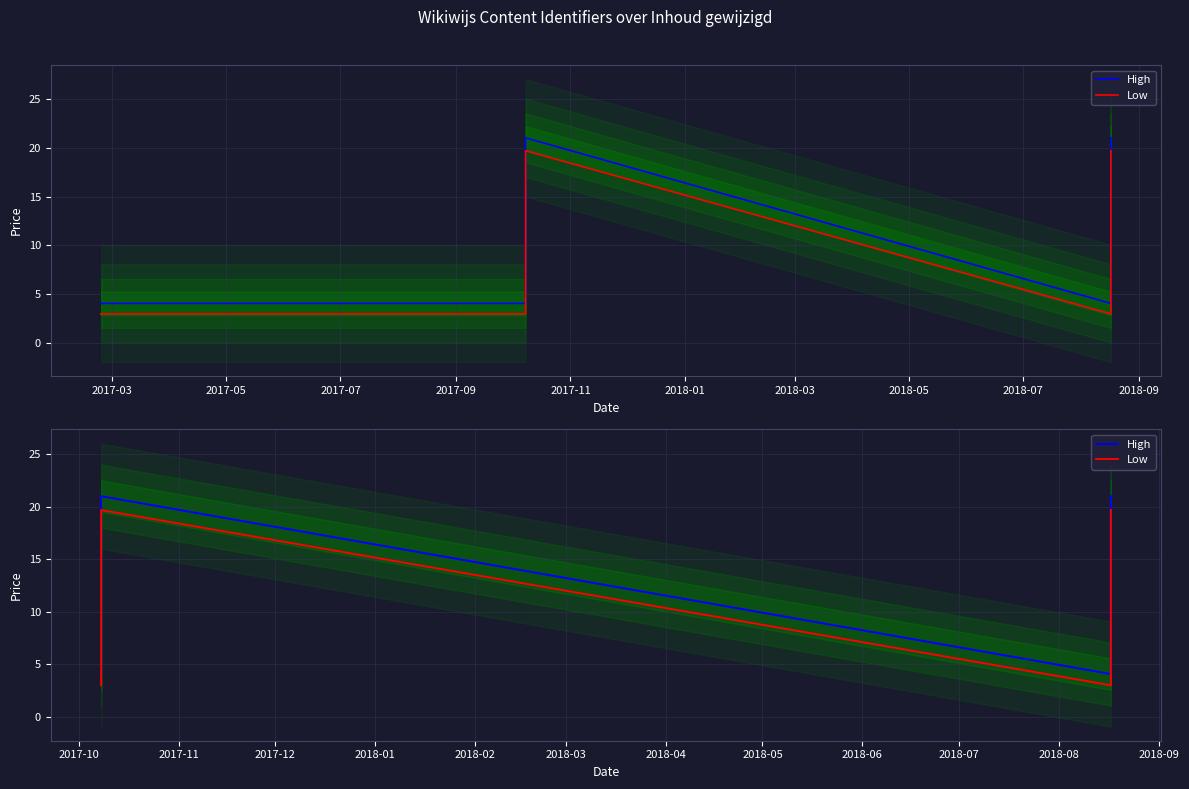

How many data points in Low are less than 19?

3